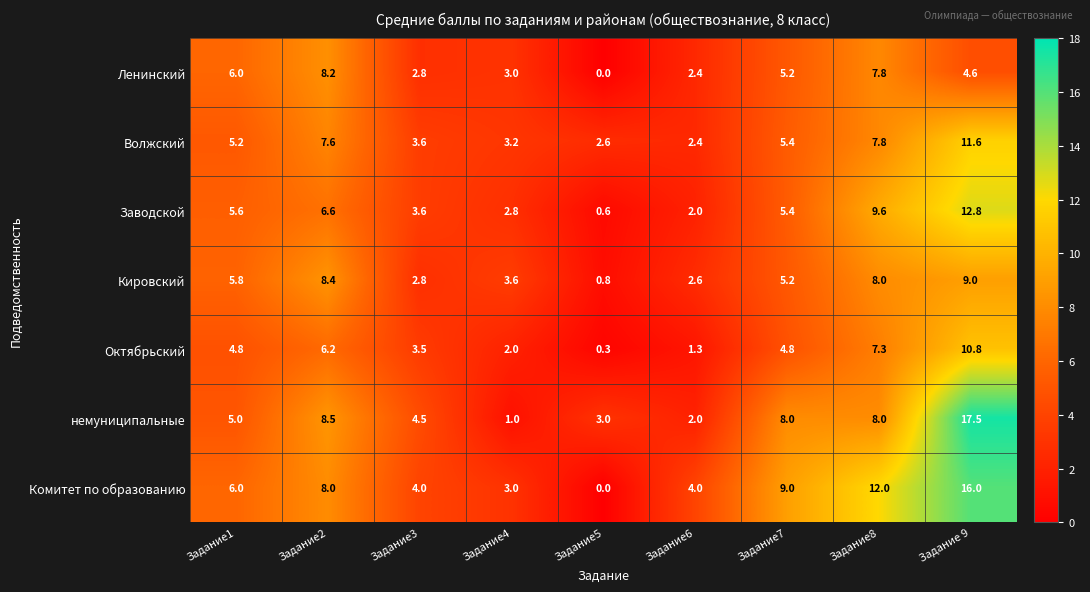

What is the greatest value displayed?

17.5